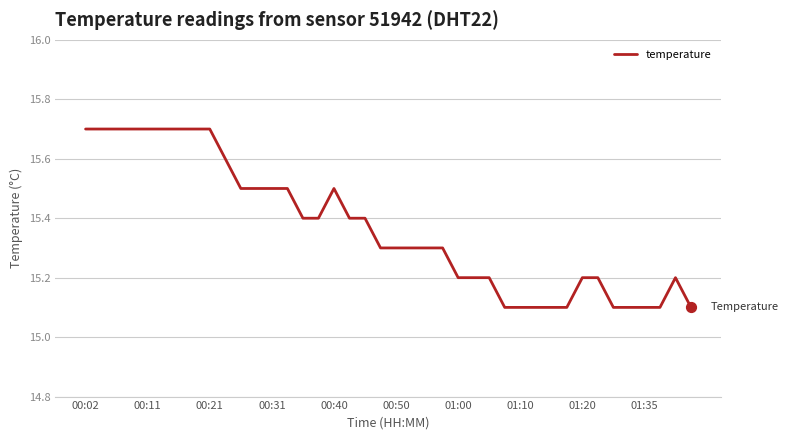

What is the greatest value displayed?

15.7